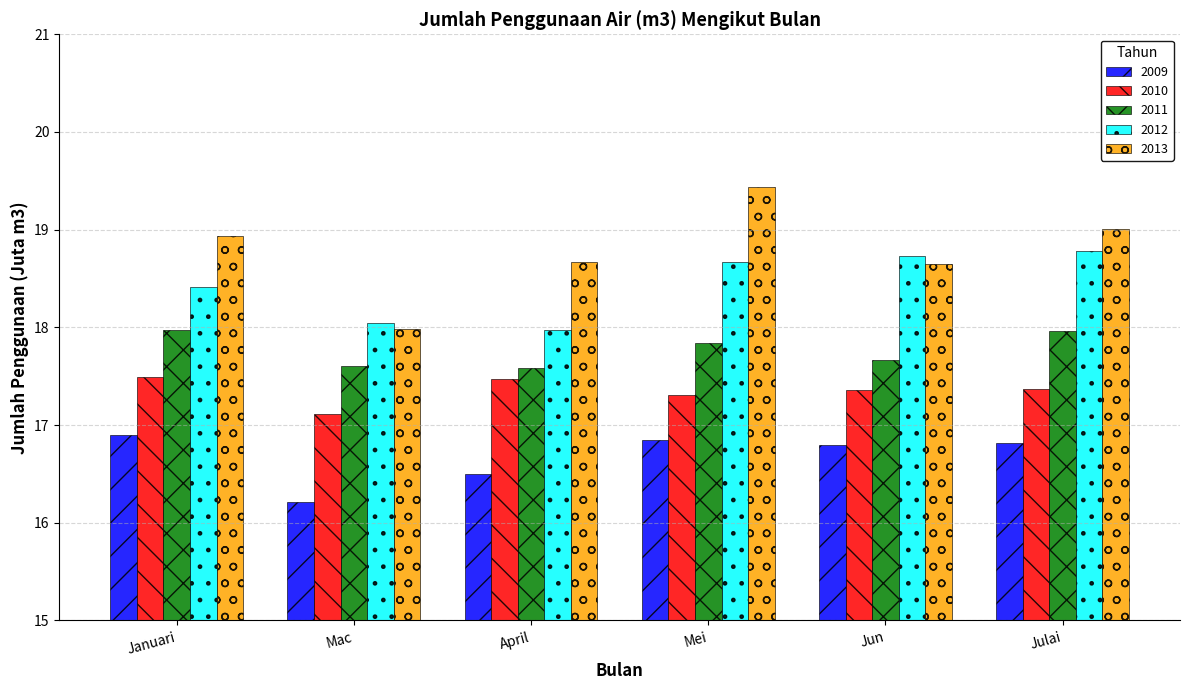

Reading right to left, list all the values displayed in this chart.

2009: 16.8	16.8	16.8	16.5	16.2	16.9
2010: 17.4	17.4	17.3	17.5	17.1	17.5
2011: 18.0	17.7	17.8	17.6	17.6	18.0
2012: 18.8	18.7	18.7	18.0	18.0	18.4
2013: 19.0	18.7	19.4	18.7	18.0	18.9